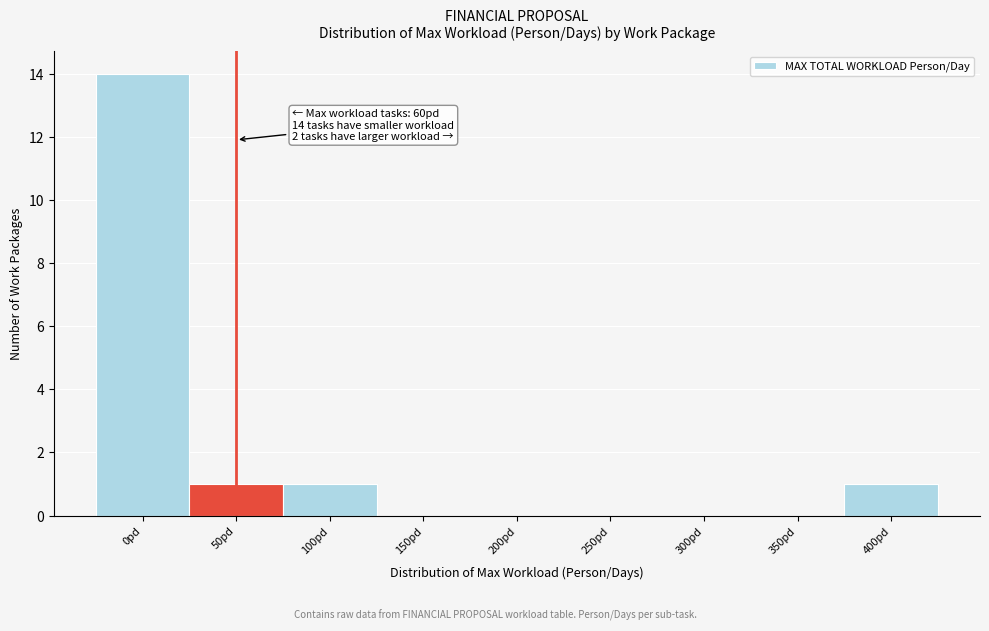

Reading left to right, extract all data points from this chart.

0pd=14	50pd=1	100pd=1	150pd=0	200pd=0	250pd=0	300pd=0	350pd=0	400pd=1